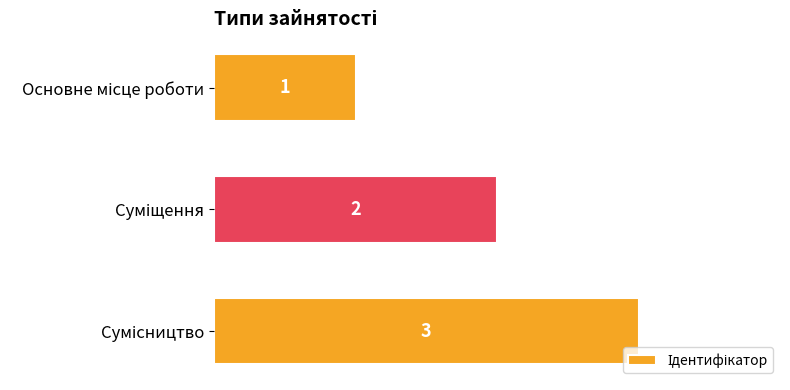

What is the smallest value displayed?

1